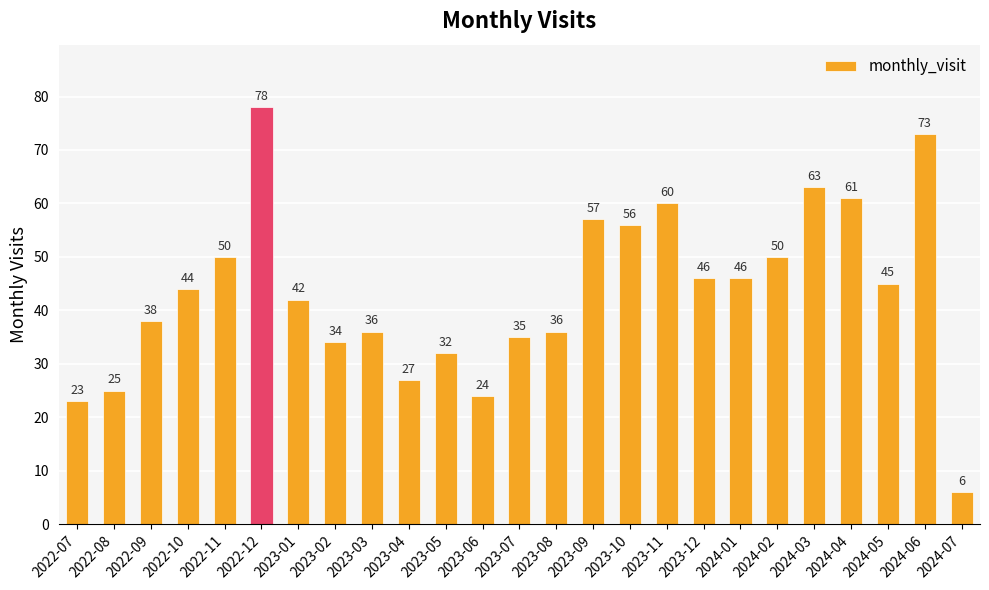

Between 2023-05 and 2023-09, which is larger?

2023-09